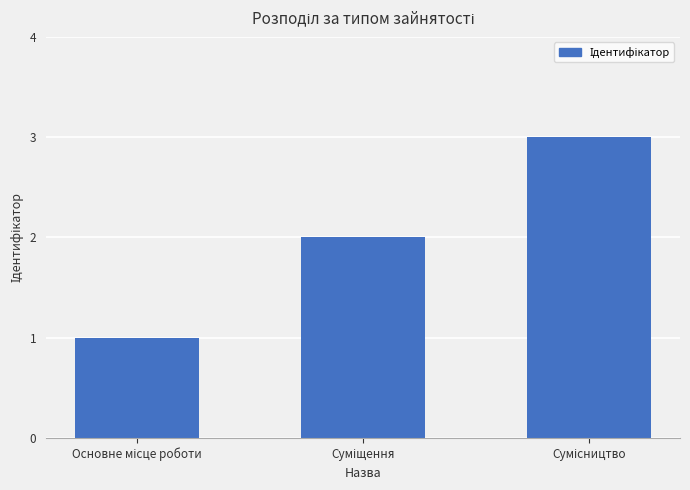

Reading left to right, extract all data points from this chart.

1	2	3